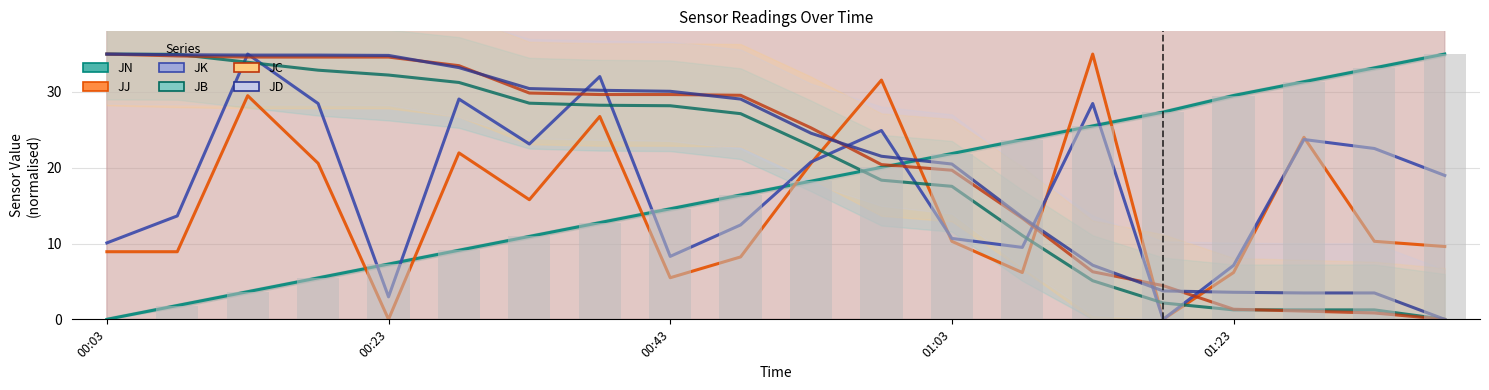

Are the bars horizontal?

No